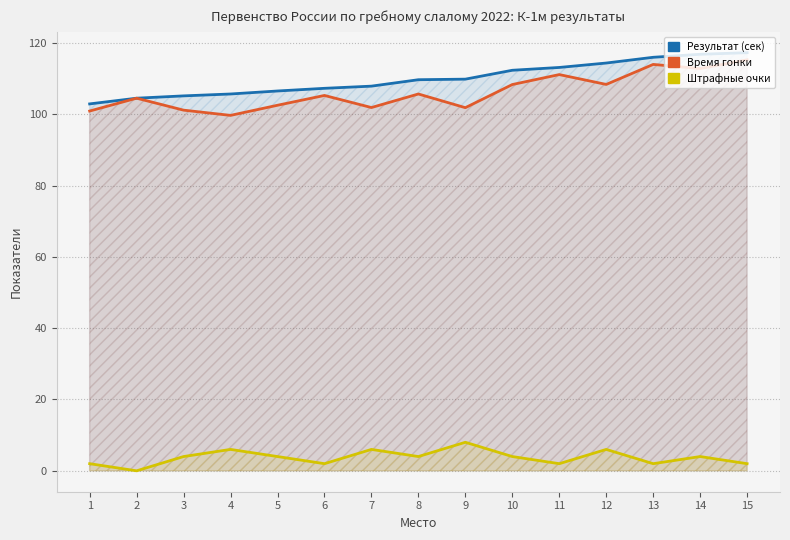

At which category does Штрафные очки reach its first local peak?

4